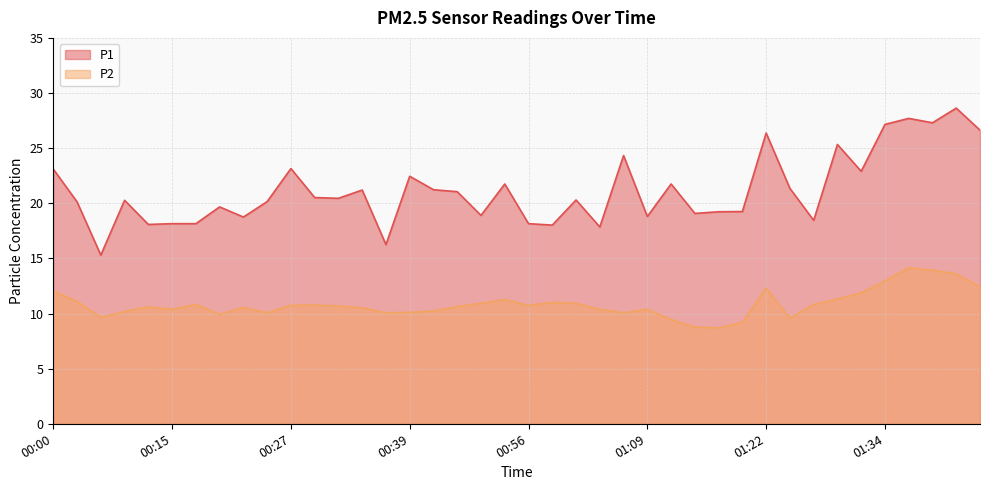

Rank the categories by P2 value from highest to lowest.

01:37, 01:39, 01:44, 01:34, 01:47, 01:22, 00:00, 01:32, 01:29, 00:49, 00:02, 00:59, 00:46, 01:01, 00:17, 01:27, 00:29, 00:27, 00:56, 00:32, 00:44, 00:12, 00:22, 00:34, 00:15, 01:04, 01:09, 00:42, 00:10, 00:39, 00:25, 00:37, 01:06, 00:20, 00:07, 01:24, 01:11, 01:19, 01:14, 01:17